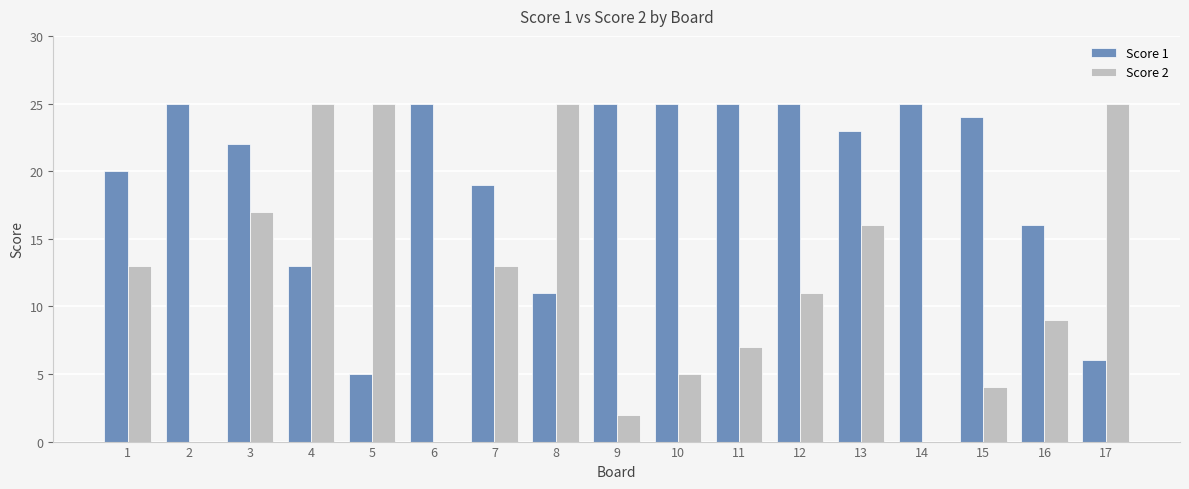

How many data points does each series have?

17